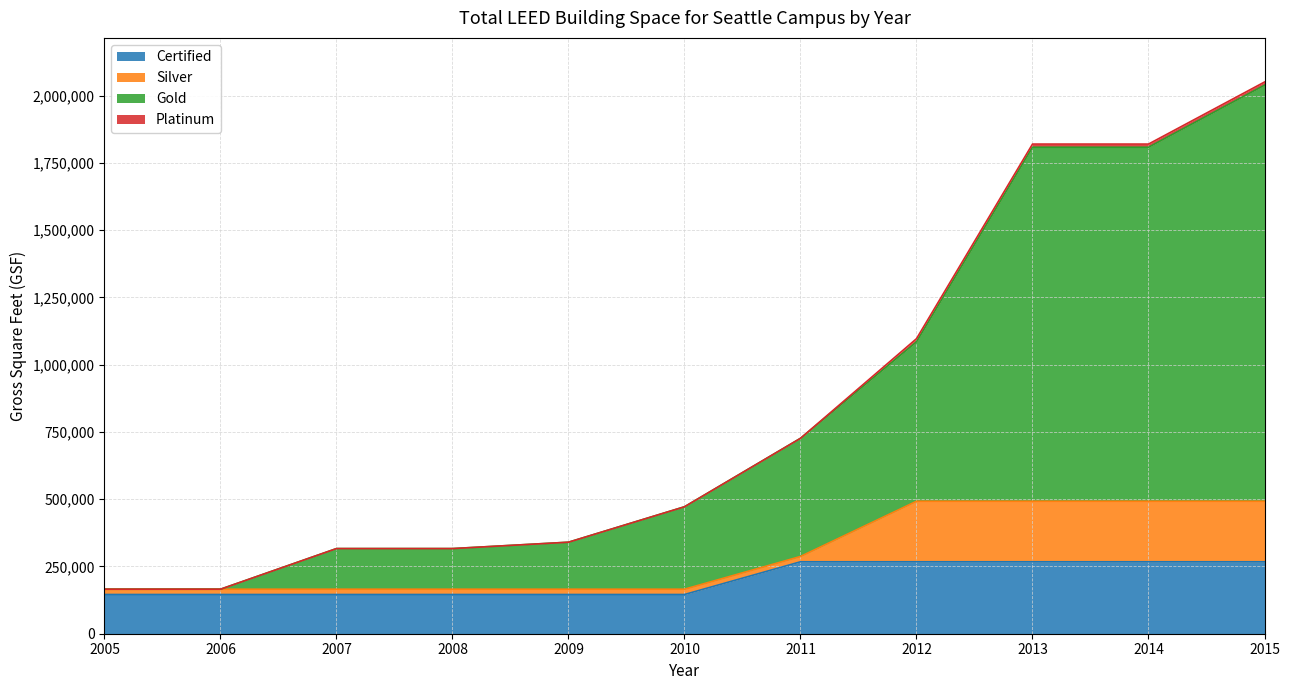

At which category is the sum across all series the highest?

2015